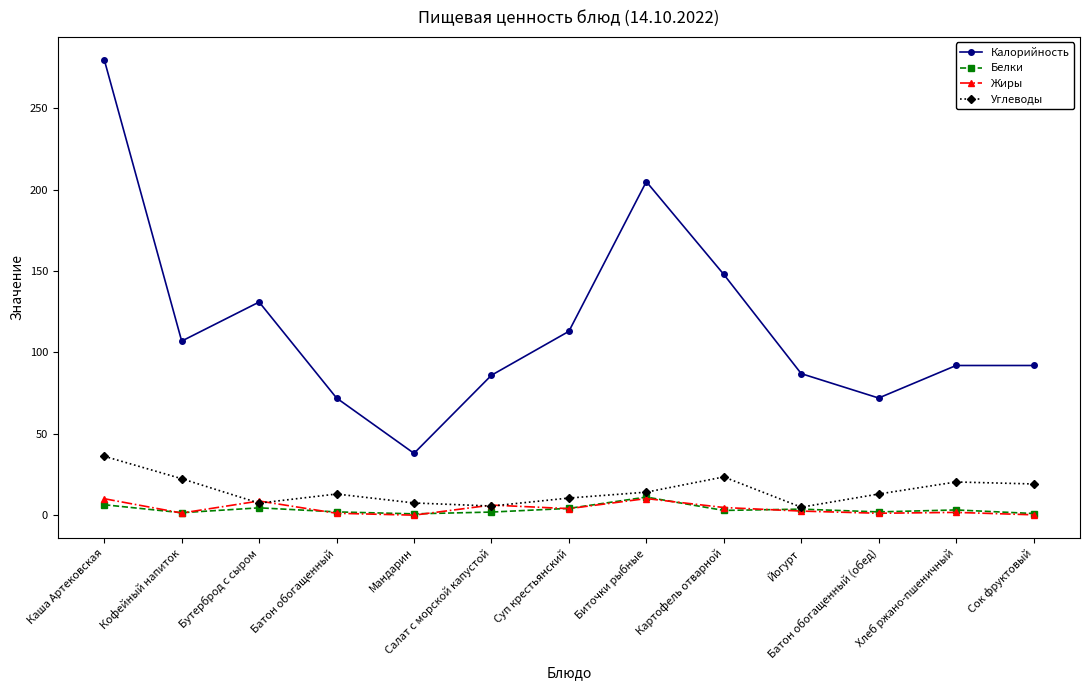

What is the difference between the maximum and minimum values in the Белки series?

10.3